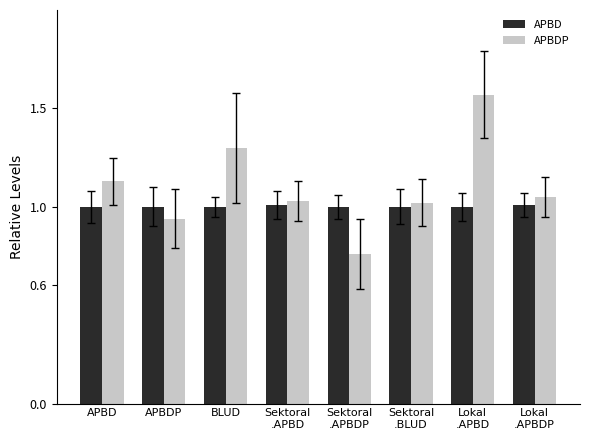

What is the sum of all APBDP values?

8.8